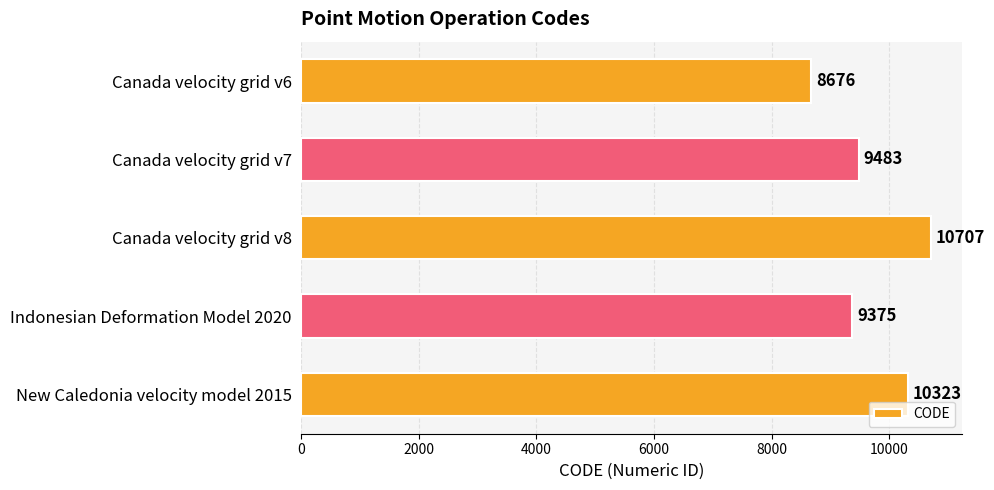

List the labels in order of value, smallest first.

Canada velocity grid v6, Indonesian Deformation Model 2020, Canada velocity grid v7, New Caledonia velocity model 2015, Canada velocity grid v8